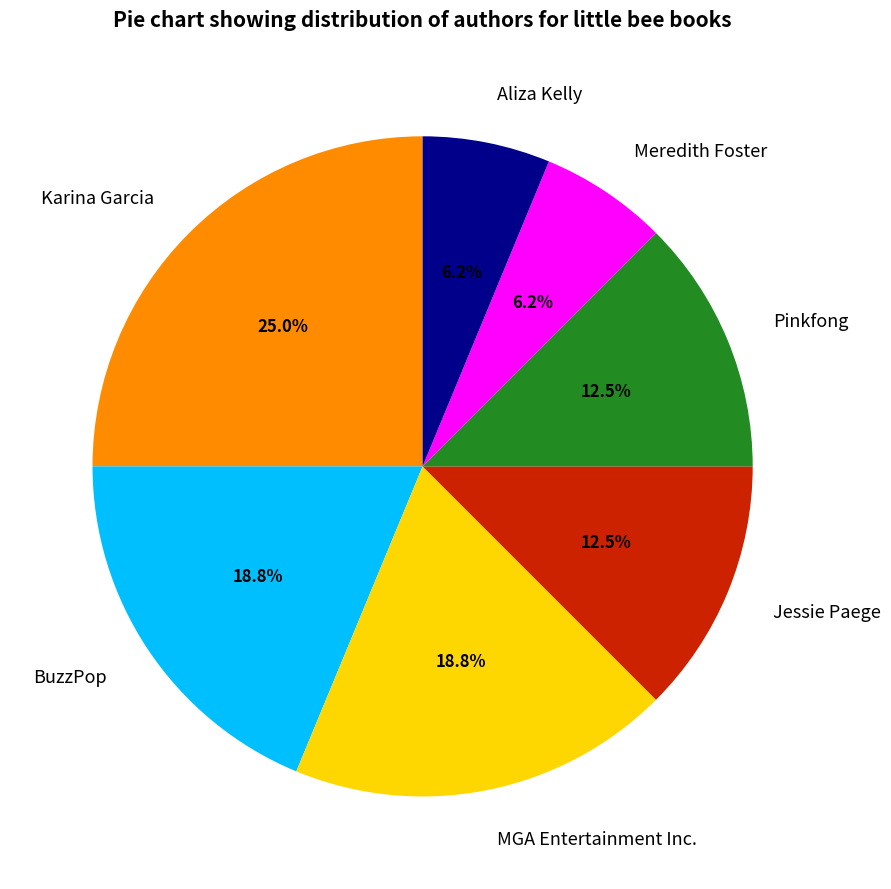

Is Pinkfong the majority of the pie?

No